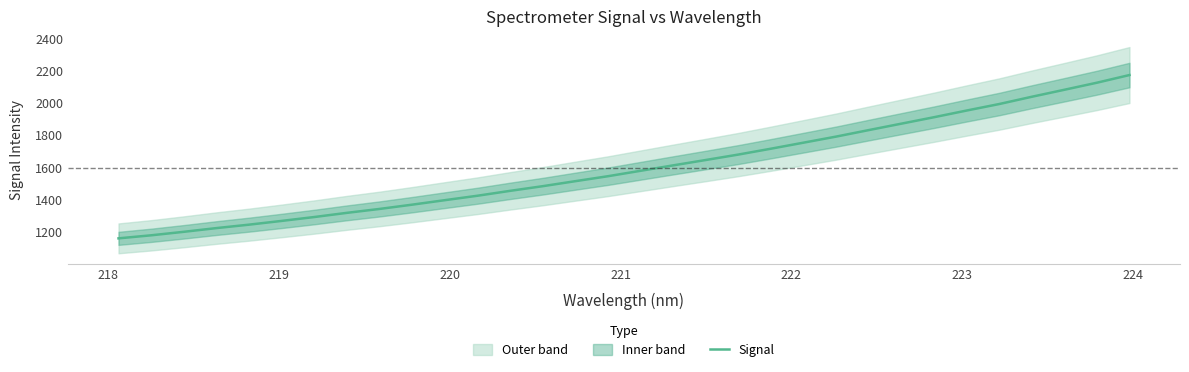

What is the minimum value for Signal?

1159.6